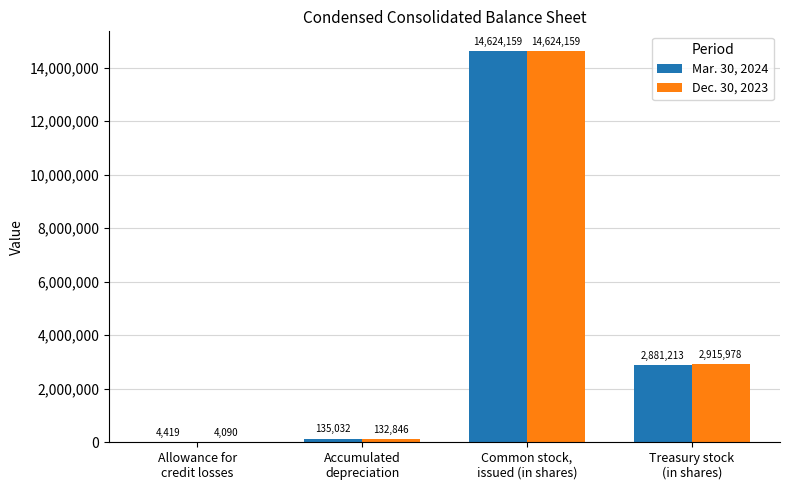

What is the sum of all Dec. 30, 2023 values?

17677073